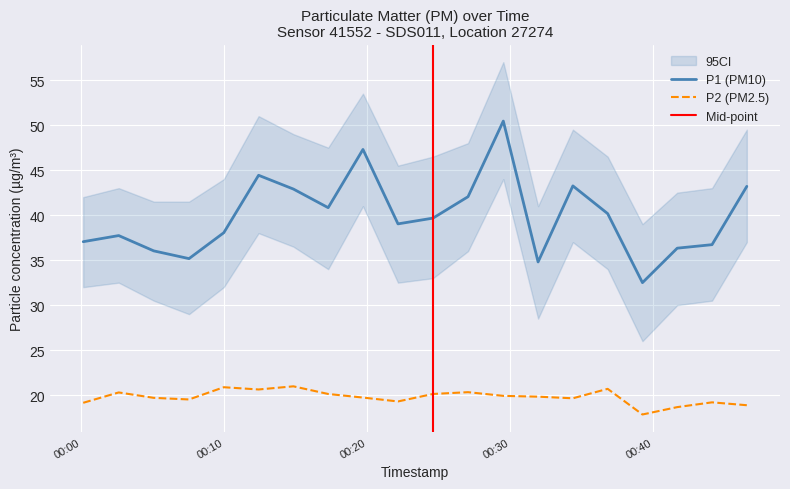

Reading right to left, extract all data points from this chart.

P1: 43.2	36.7	36.3	32.5	40.2	43.2	34.8	50.5	42.0	39.7	39.0	47.3	40.8	42.9	44.4	38.0	35.2	36.0	37.7	37.0
P2: 18.9	19.2	18.7	17.9	20.7	19.6	19.8	19.9	20.3	20.1	19.3	19.7	20.1	21.0	20.6	20.9	19.5	19.7	20.3	19.1